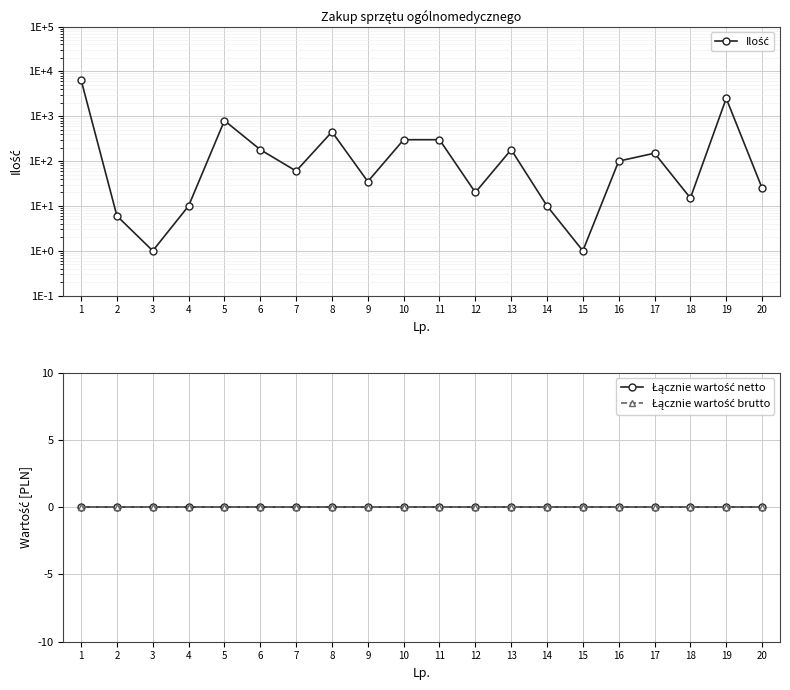

True or false: Łącznie wartość netto and Łącznie wartość brutto intersect in this chart.

False